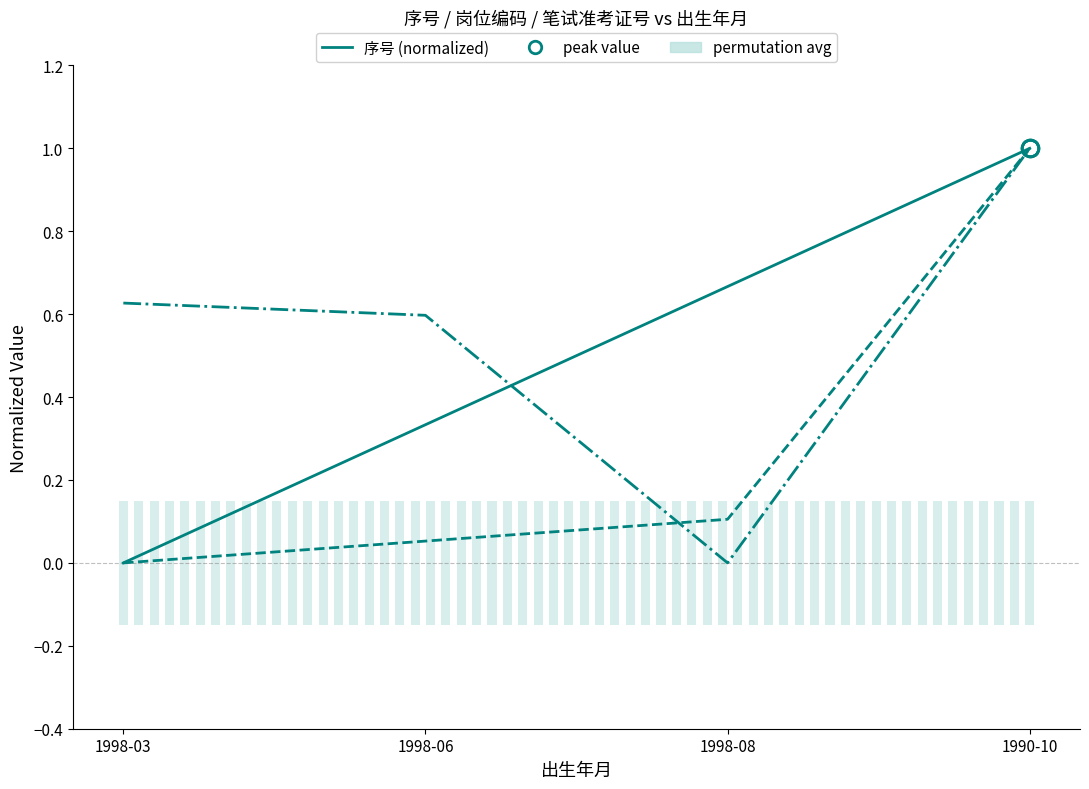

Reading right to left, extract all data points from this chart.

序号: 1990-10=1.0	1998-08=0.7	1998-06=0.3	1998-03=0.0
岗位编码: 1990-10=1.0	1998-08=0.1	1998-06=0.1	1998-03=0.0
笔试准考证号: 1990-10=1.0	1998-08=0.0	1998-06=0.6	1998-03=0.6